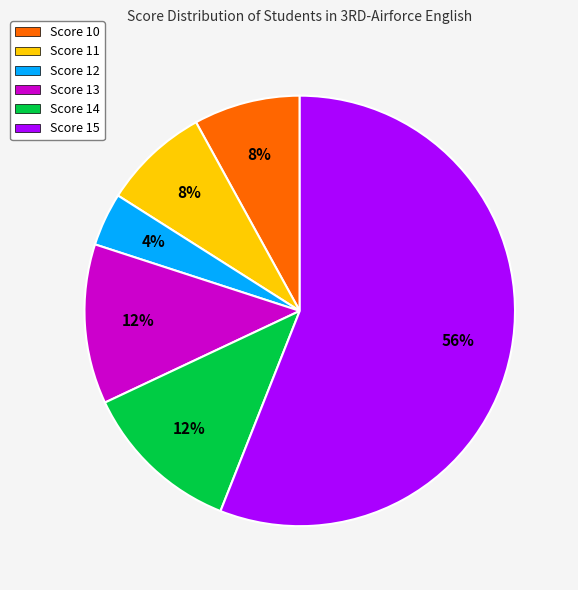

Which category accounts for the majority?

Score 15